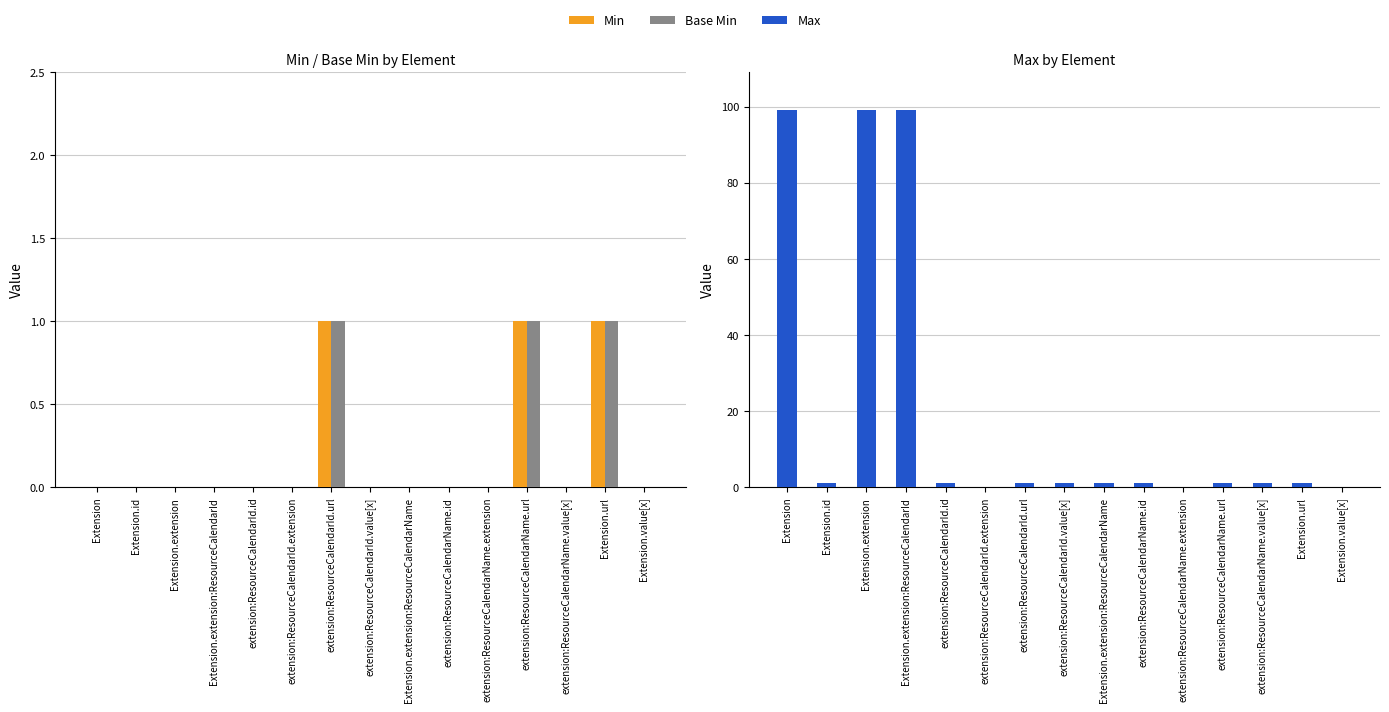

Between extension:ResourceCalendarId.value[x] and Extension.extension:ResourceCalendarName, which is larger?

extension:ResourceCalendarId.value[x]